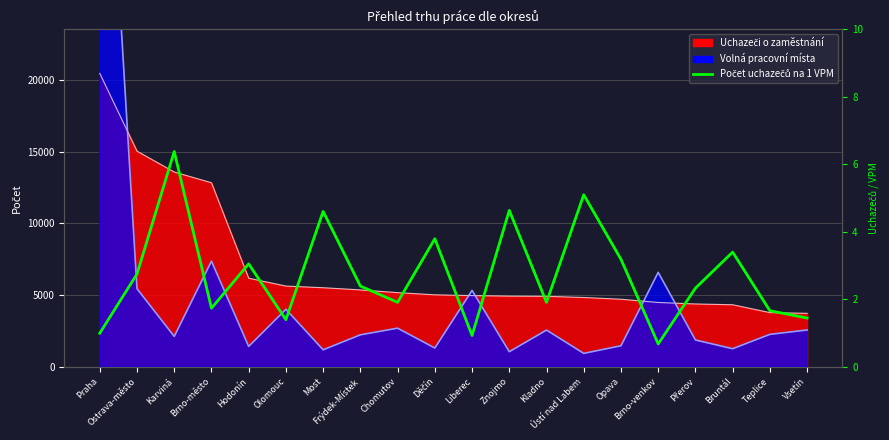

Where is the first local maximum?

Karviná